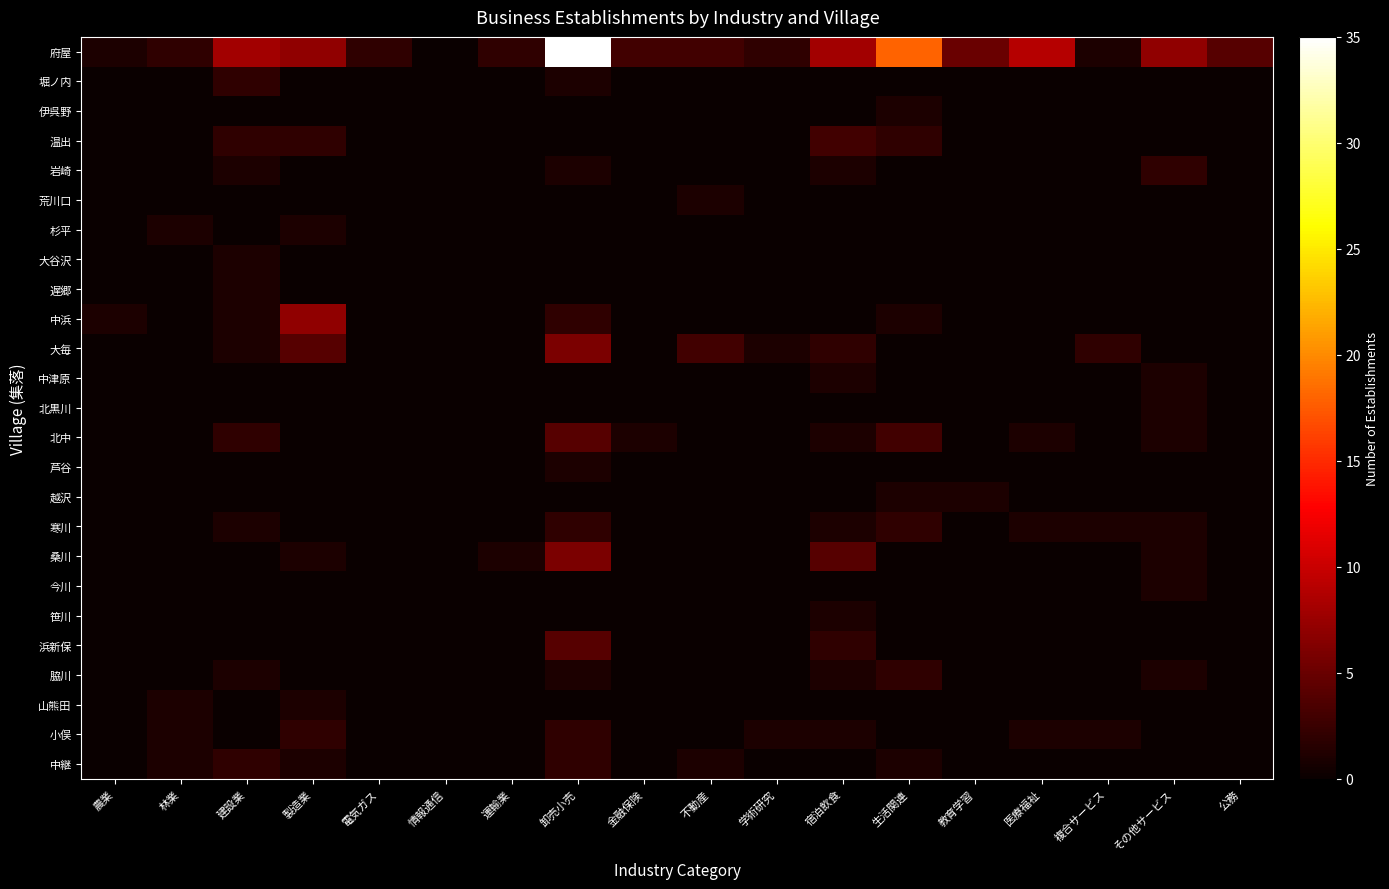

Which has a higher value, 不動産 or 医療福祉?

医療福祉